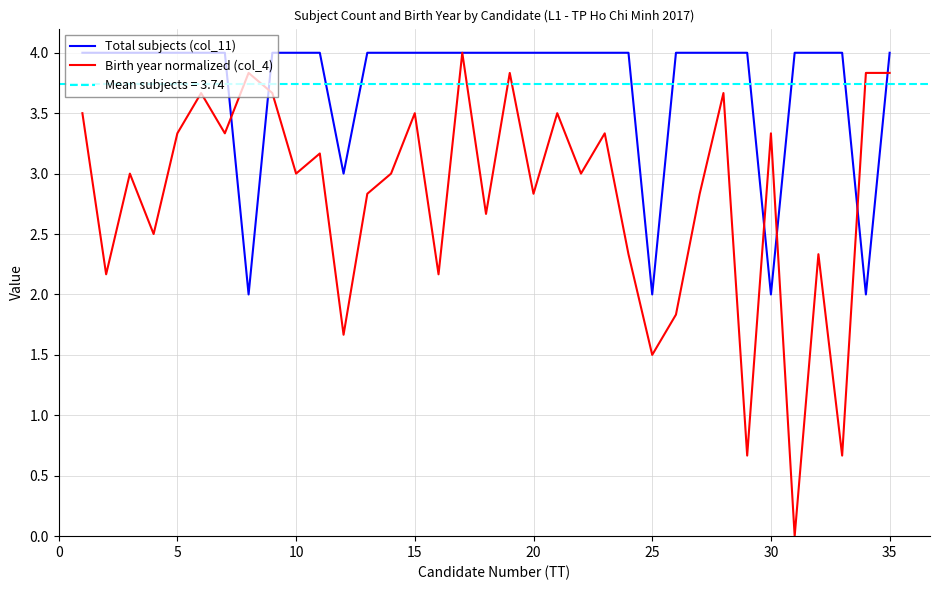

The Birth year normalized (col_4) series shows 2.8 at 20. True or false?

True